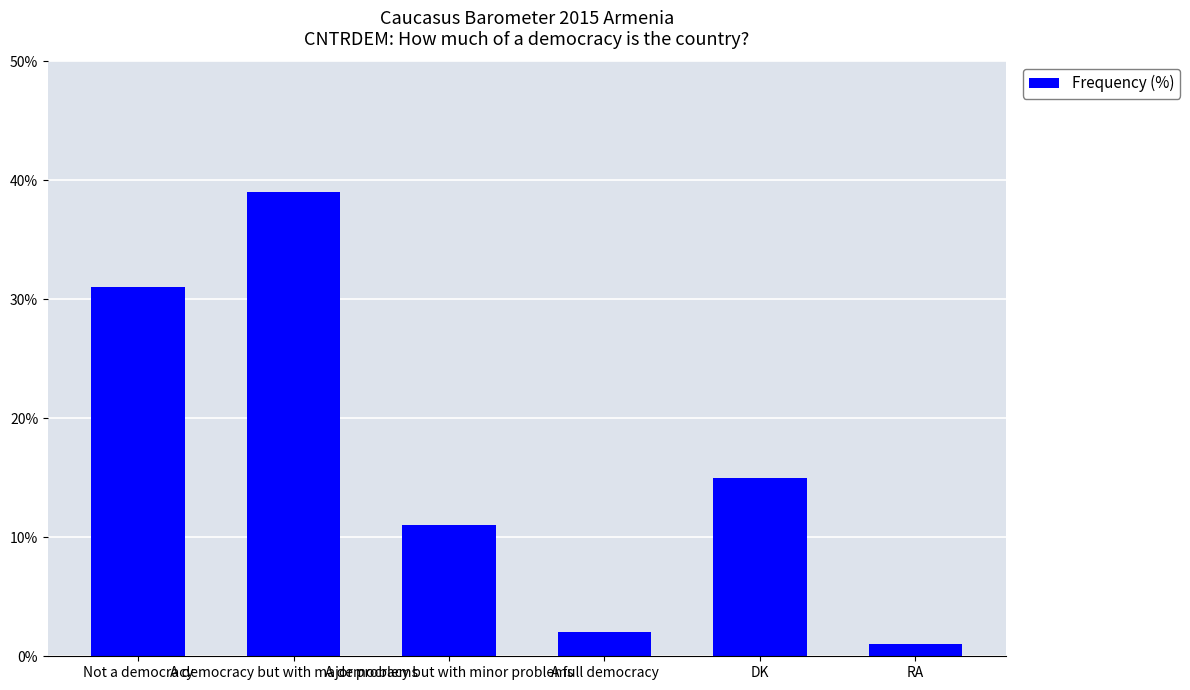

The chart shows a value of 19 at A democracy but with minor problems. True or false?

False